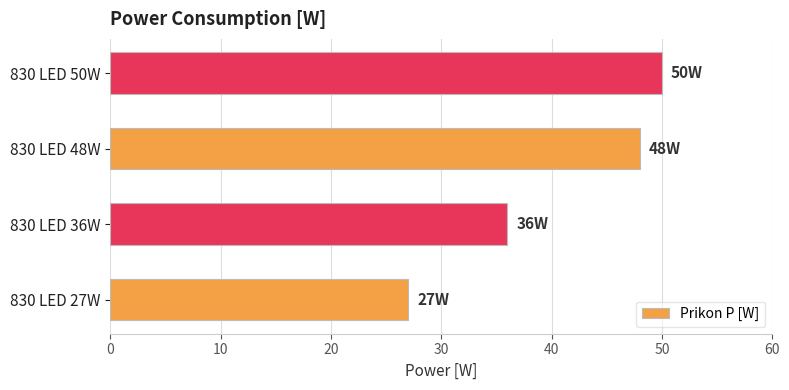

What is the average value?

40